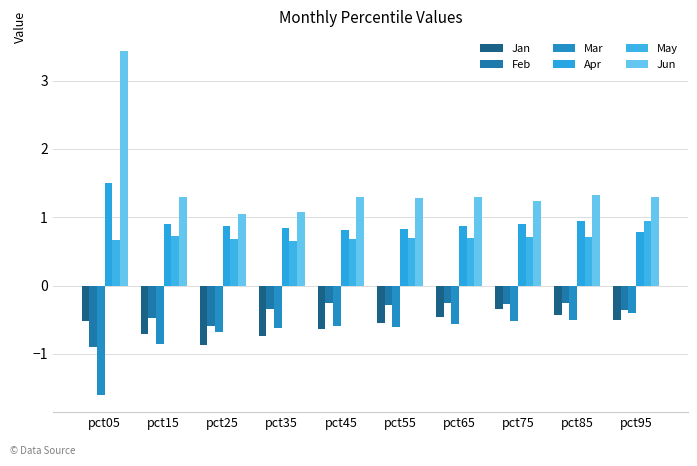

At how many categories does at least one series exceed 2?

1